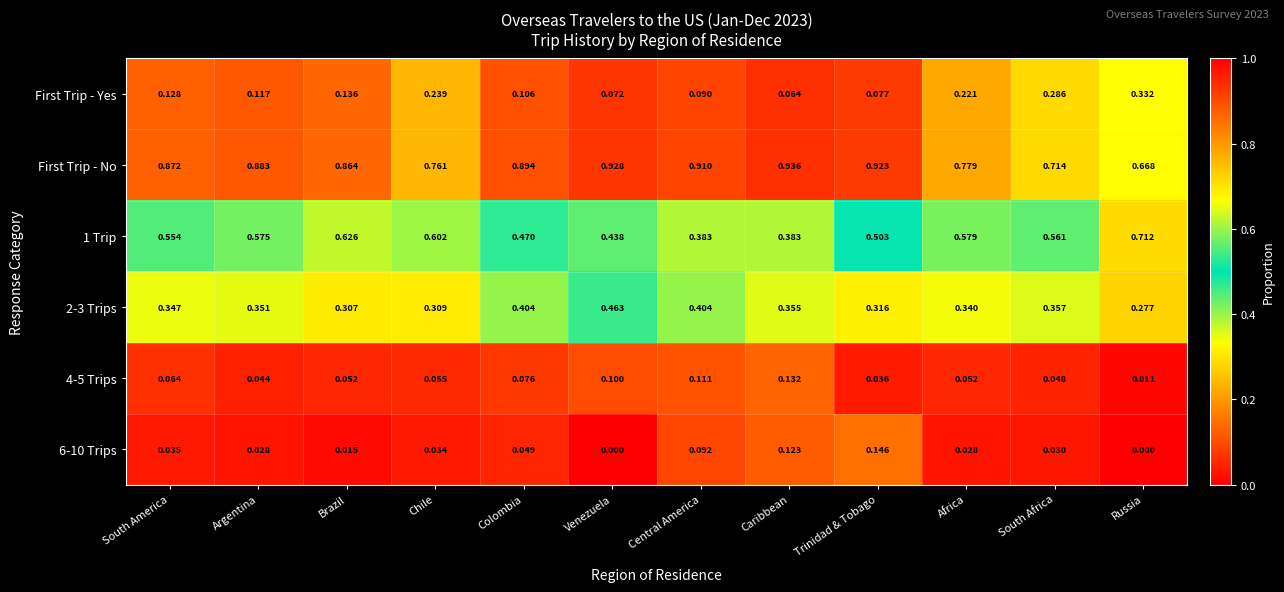

List the labels in order of First Trip - No value, smallest first.

Russia, South Africa, Chile, Africa, Brazil, South America, Argentina, Colombia, Central America, Trinidad & Tobago, Venezuela, Caribbean